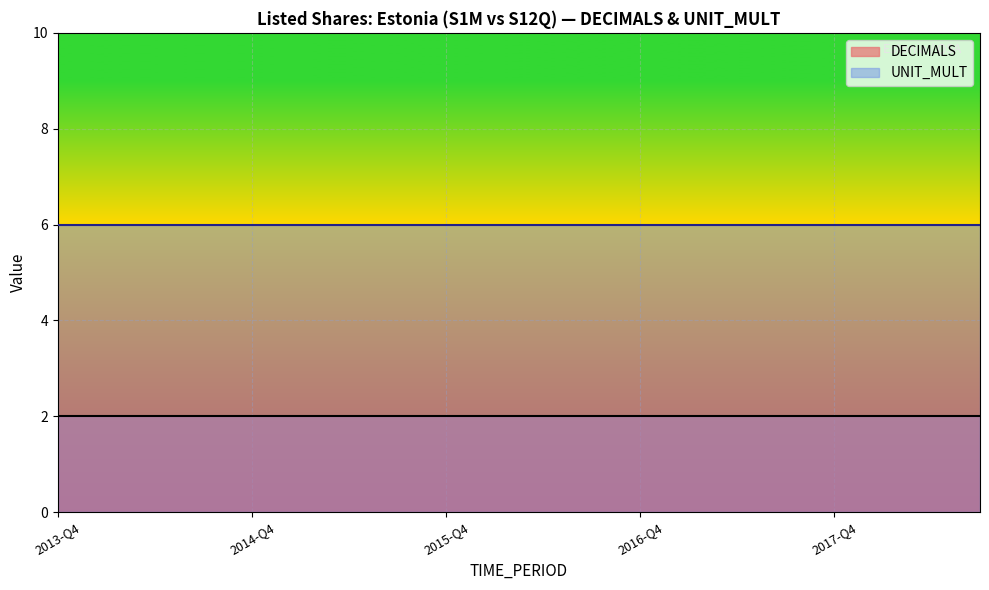

Which label corresponds to the smallest value in the chart?

2013-Q4